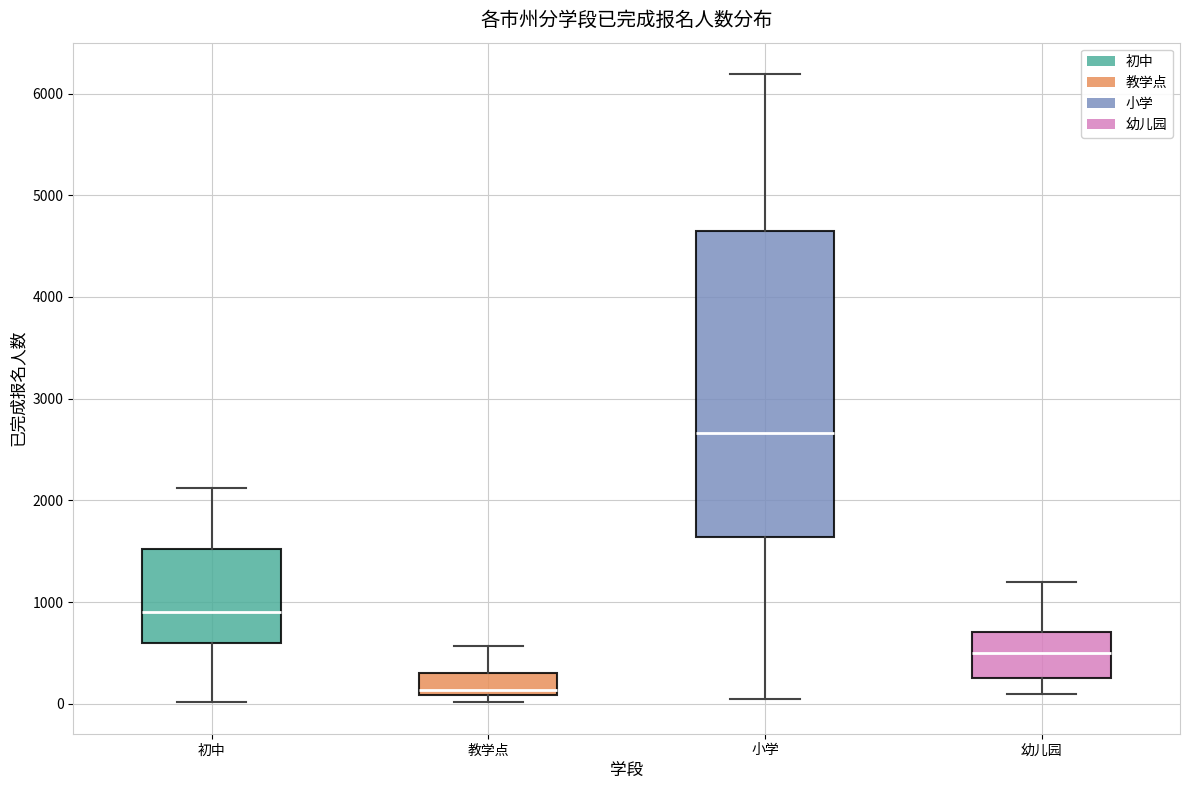

Reading left to right, read every box against the y-axis: the position of its median line, the range the box covers, and the ends of its whiskers. The values are not printed on the chart, so give them approximately, as read against the axis.

初中: median 900, box 600 to 1500, whiskers 0 to 2100
教学点: median 100 (just above the box's lower edge), box 100 to 300, whiskers 0 to 600
小学: median 2700, box 1600 to 4700, whiskers 0 to 6200
幼儿园: median 500, box 300 to 700, whiskers 100 to 1200